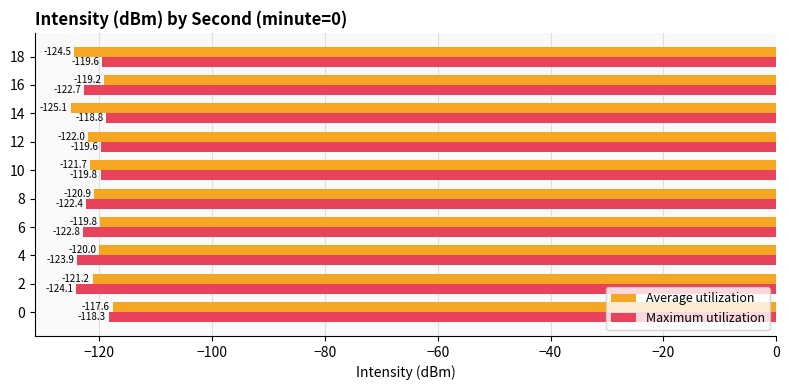

What is the sum of all Maximum utilization values?

-1212.0